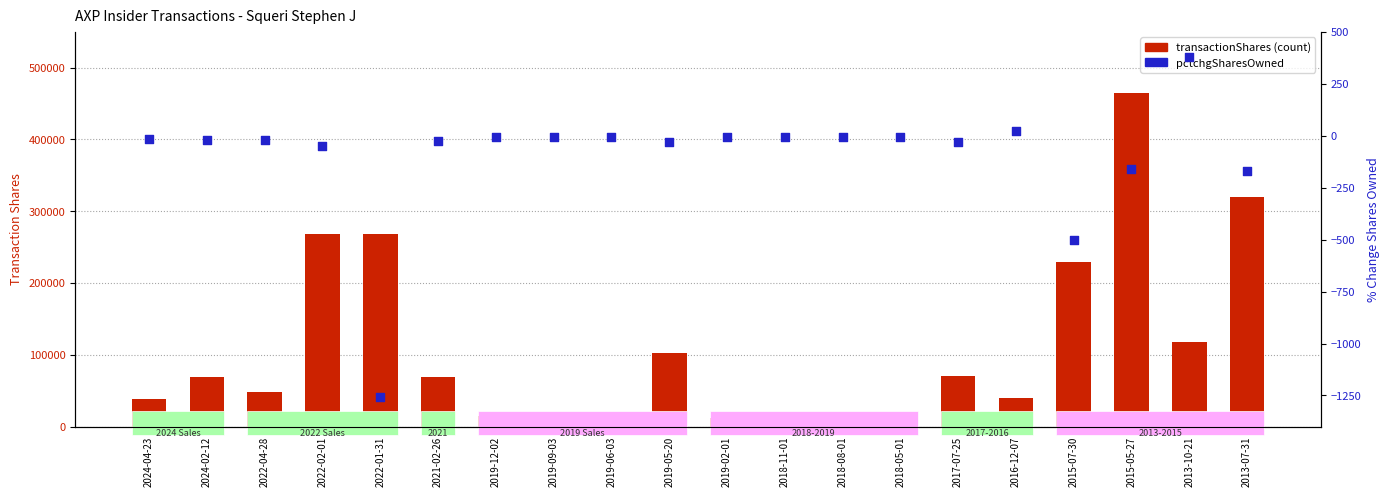

What are all the series names shown in the legend?

transactionShares, pctchgSharesOwned